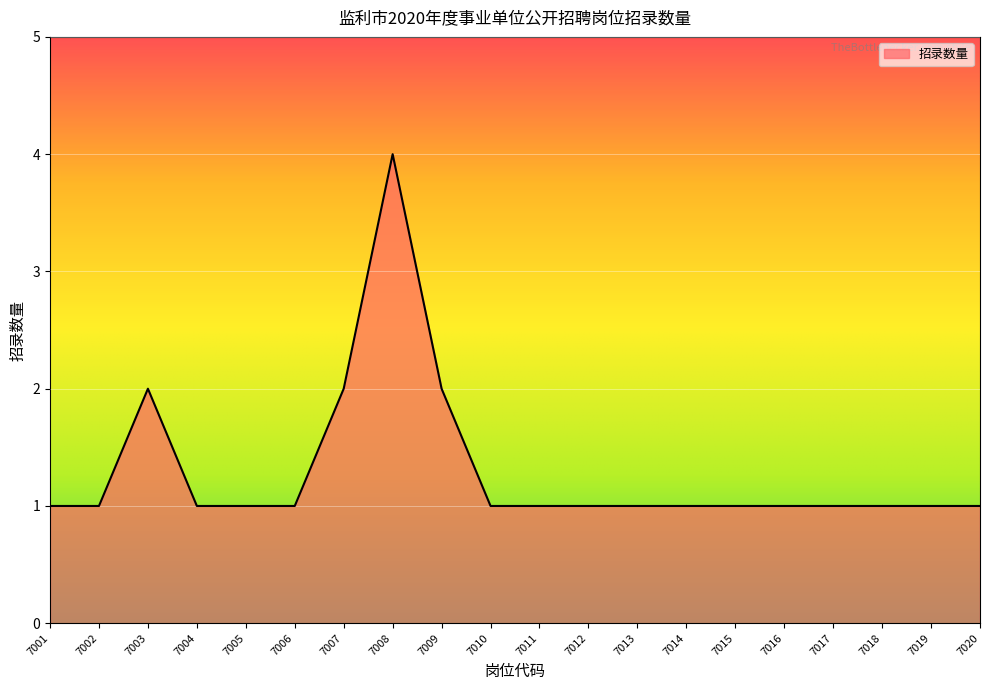

Reading right to left, what are all the values shown in this chart?

1	1	1	1	1	1	1	1	1	1	1	2	4	2	1	1	1	2	1	1